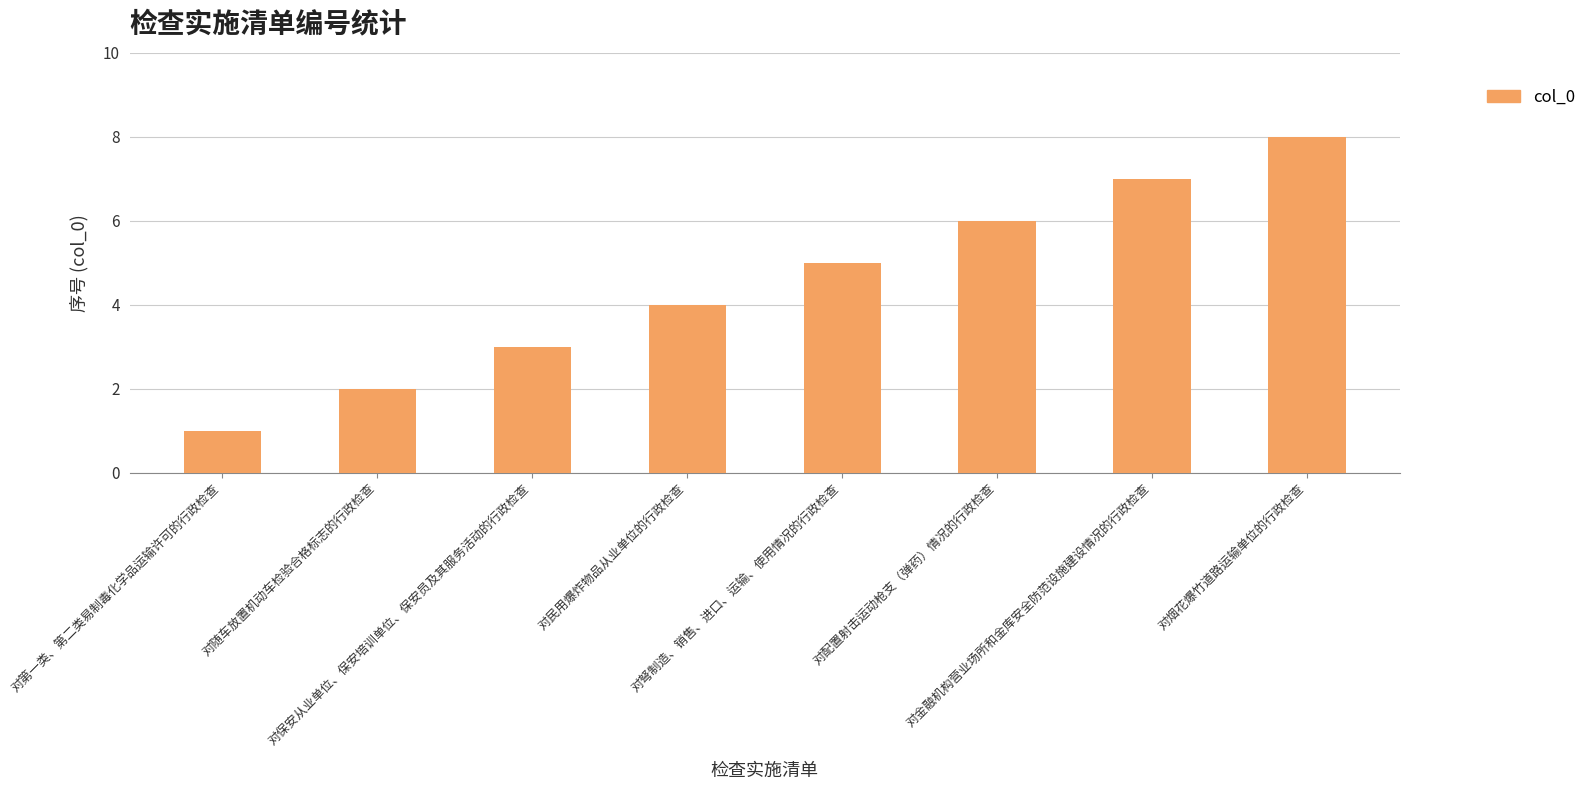

What is the label of the 4th bar from the right?

对弩制造、销售、进口、运输、使用情况的行政检查